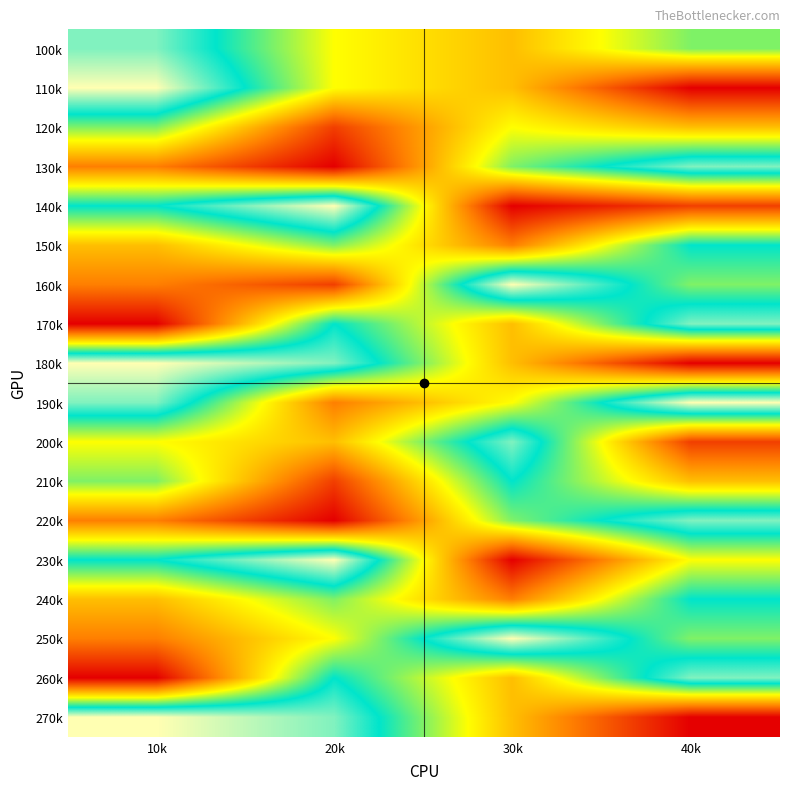

Rank the series at 10k from highest to lowest value.

110k, 180k, 270k, 100k, 190k, 140k, 230k, 120k, 210k, 200k, 150k, 240k, 130k, 160k, 220k, 250k, 170k, 260k